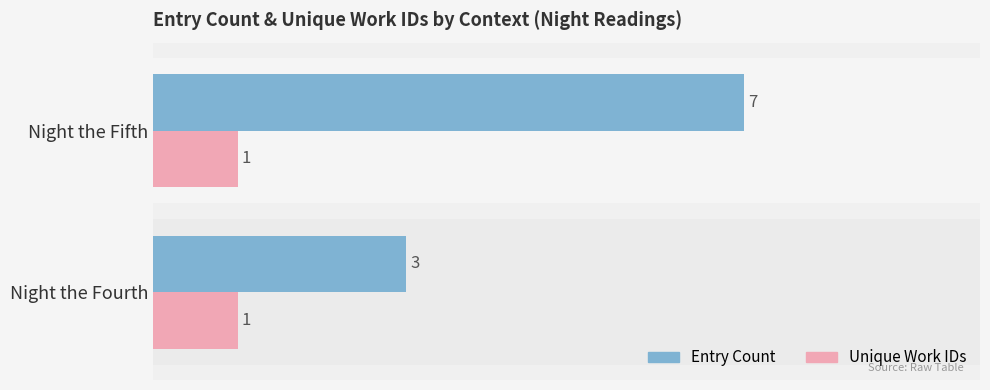

How many bars are there in each group?

2